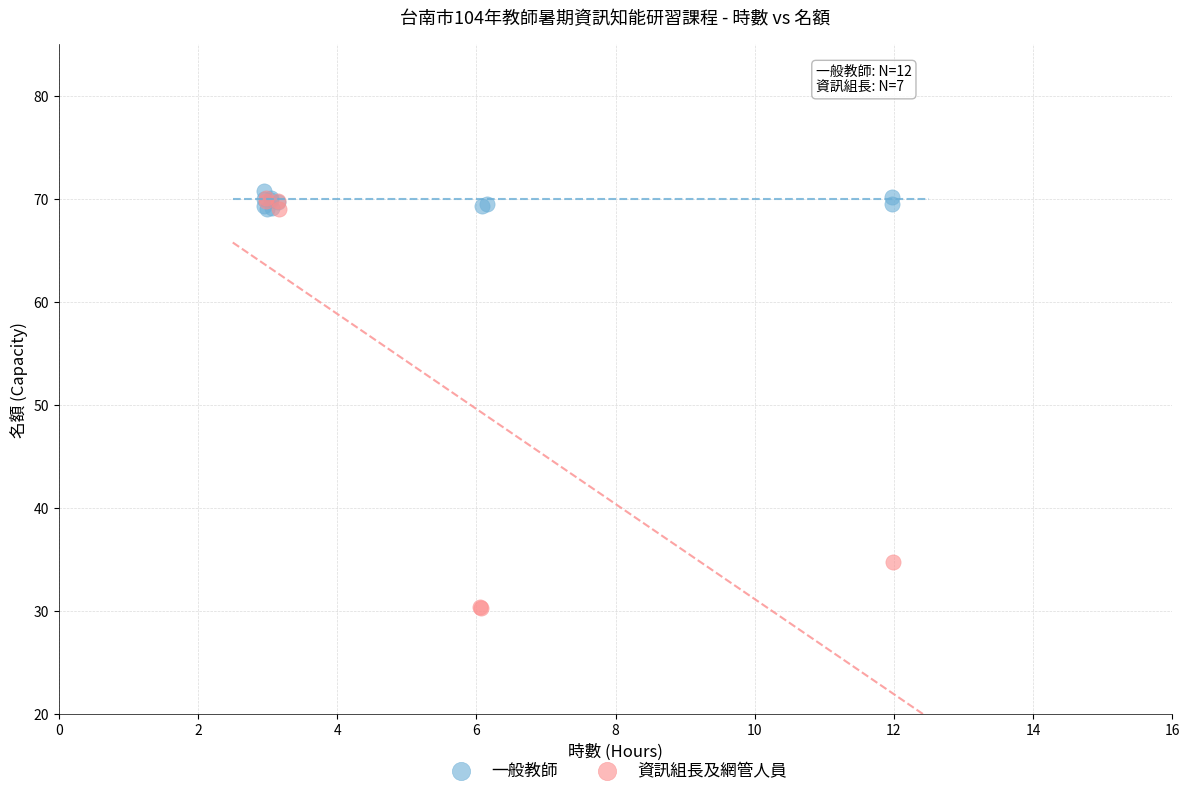

Which series contains the lowest Y value?

資訊組長及網管人員